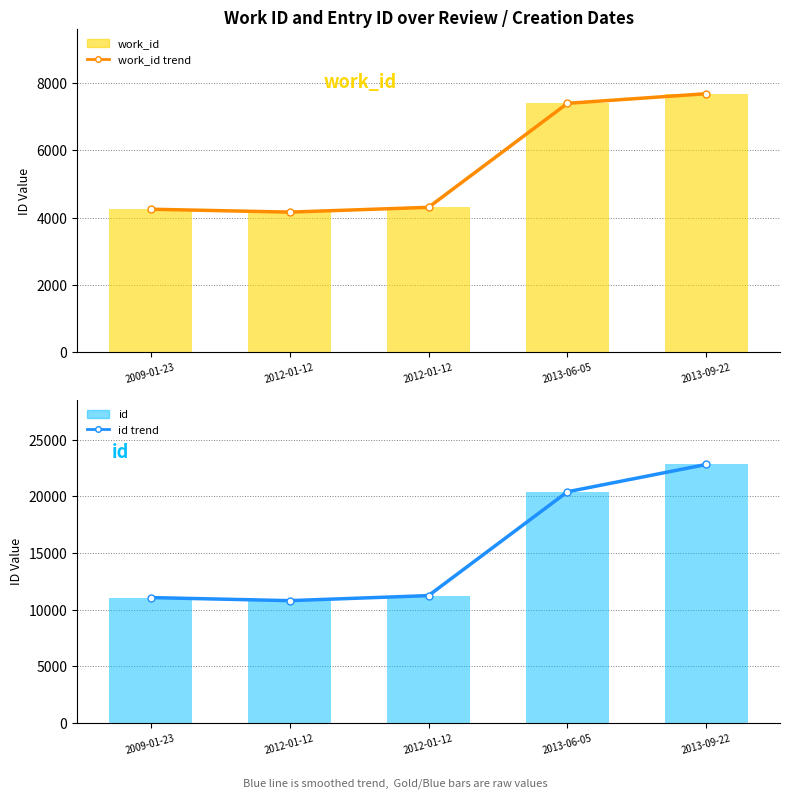

What is the difference between the second highest and second lowest values in the id (trend) series?

9332